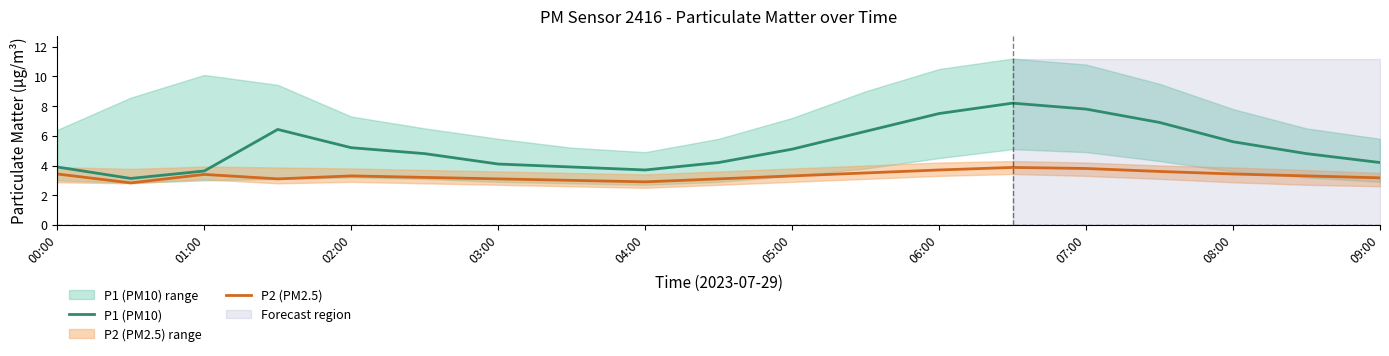

What is the maximum value for P2 (PM2.5)?

3.9